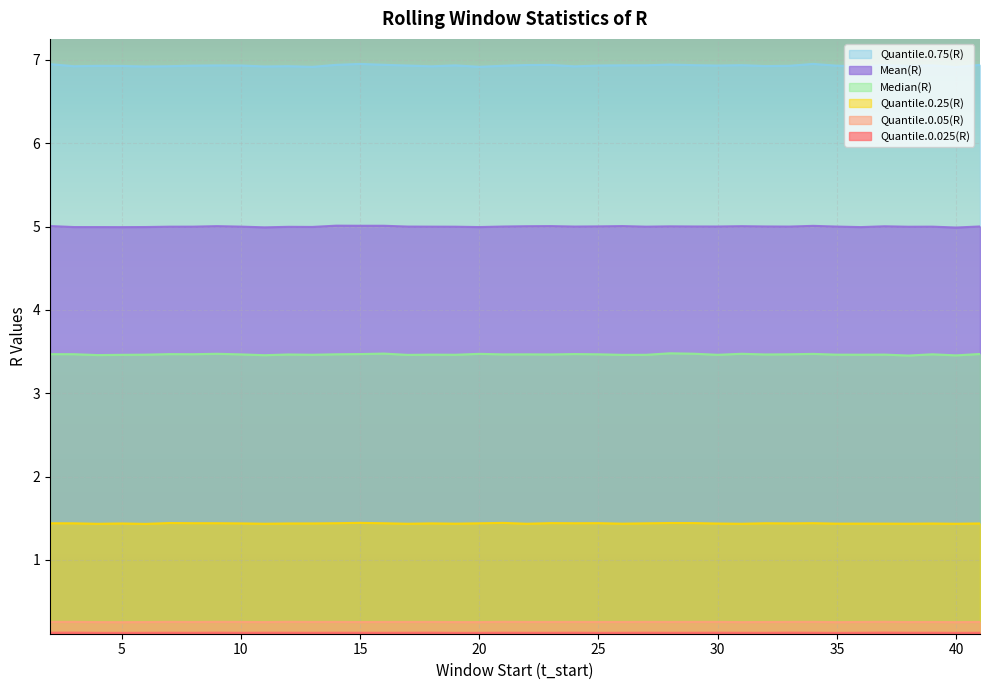

Is the value of Quantile.0.05(R) at 38 greater than the value of Quantile.0.025(R) at 3?

Yes